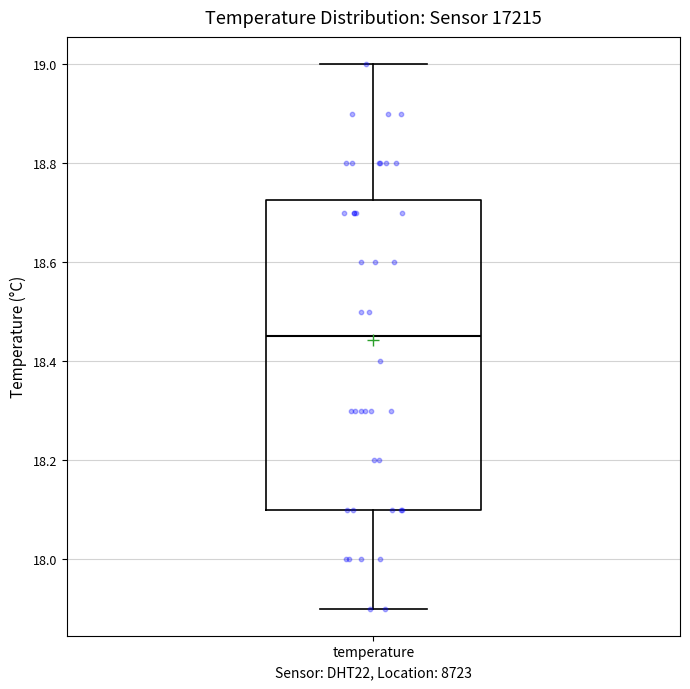

Read this box plot against the y-axis: the position of the median line, the range covered by the box, and the ends of both whiskers. The values are not printed on the chart, so give them approximately, as read against the axis.

median 18.46, box 18.10 to 18.72, whiskers 17.90 to 19.00